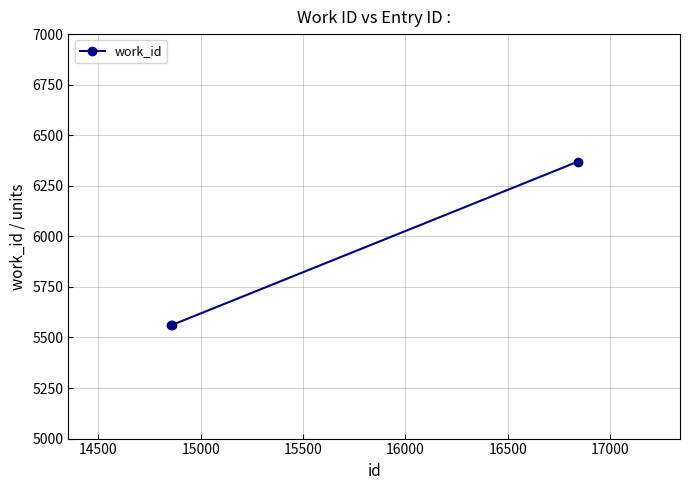

What is the value of the 2nd point from the left?

5561